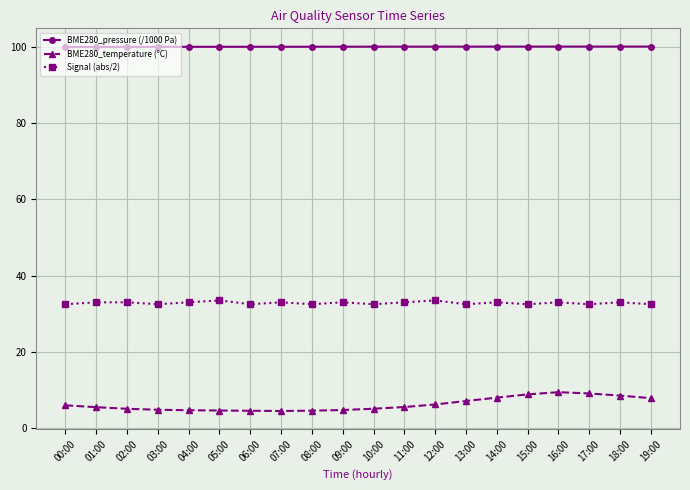

Rank the series by their average value, from lowest to highest.

BME280_temperature (°C), Signal (abs/2), BME280_pressure (/1000 Pa)